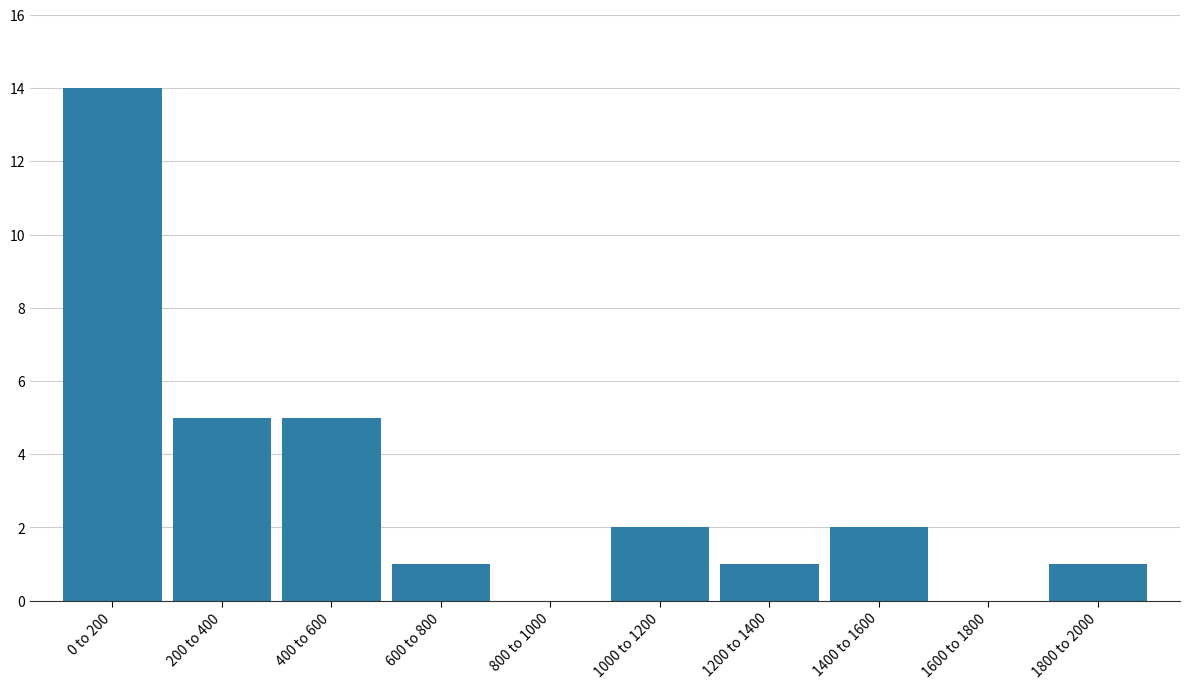

Reading left to right, what are all the values shown in this chart?

0 to 200=14	200 to 400=5	400 to 600=5	600 to 800=1	800 to 1000=0	1000 to 1200=2	1200 to 1400=1	1400 to 1600=2	1600 to 1800=0	1800 to 2000=1